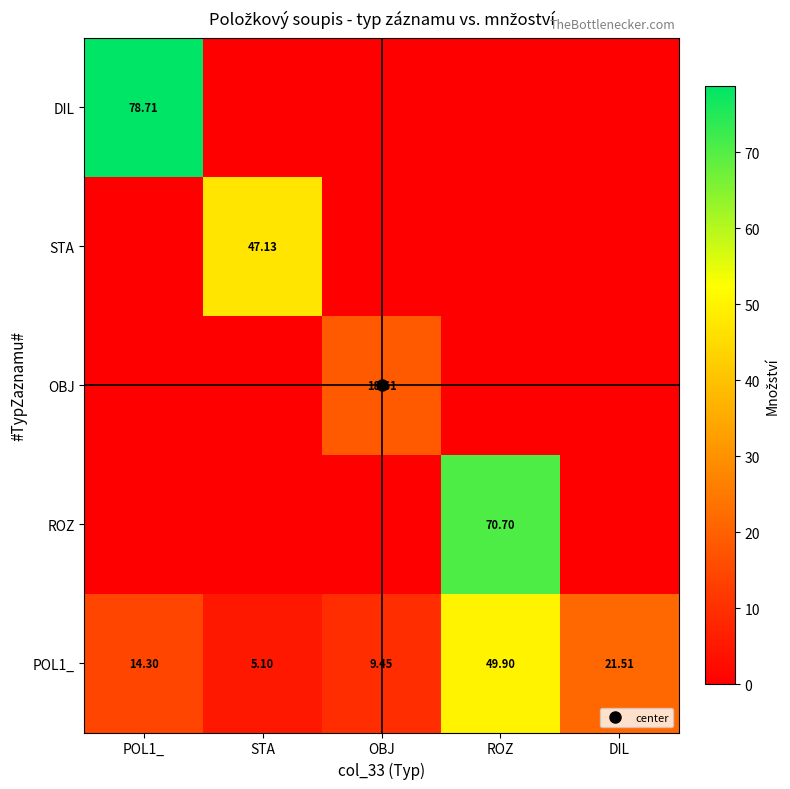

At which category is the sum across all series the highest?

ROZ